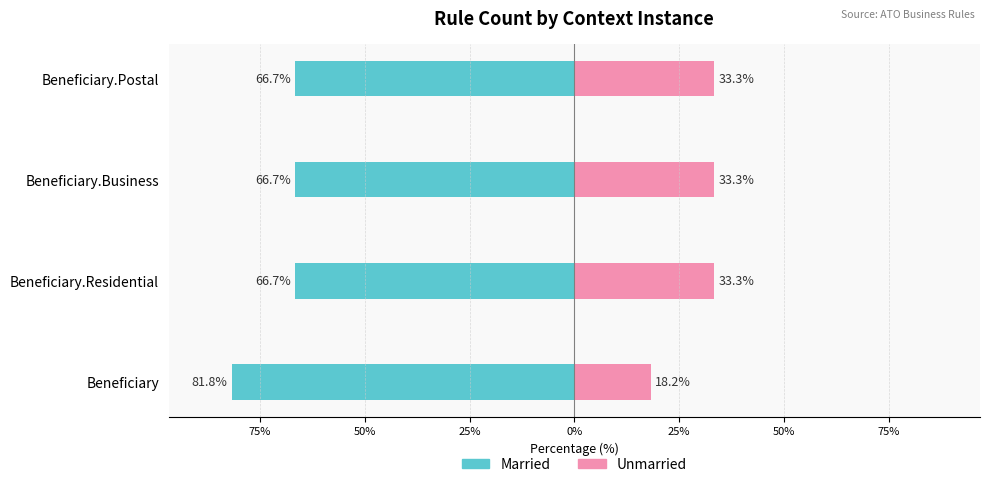

The Married series shows -81.8 at Beneficiary. True or false?

True